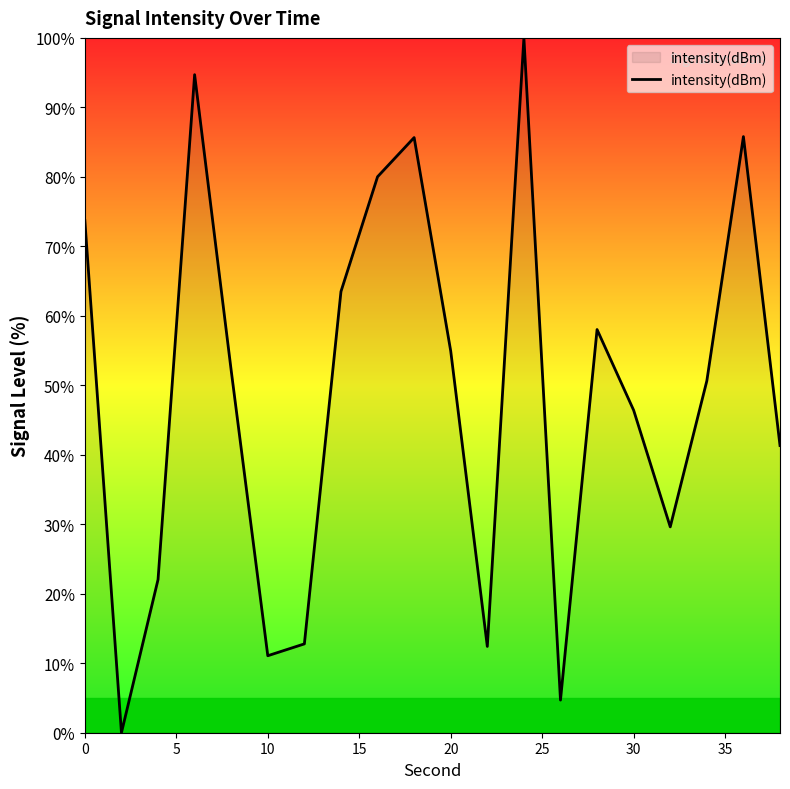

What is the maximum value shown in the chart?

100.0